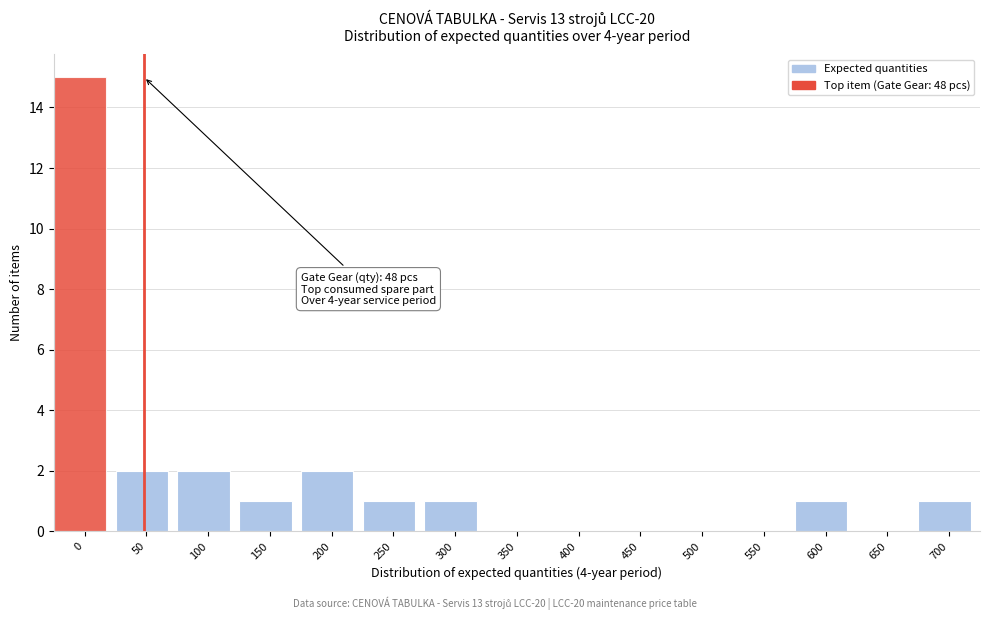

Reading left to right, what are all the values shown in this chart?

0=15	50=2	100=2	150=1	200=2	250=1	300=1	350=0	400=0	450=0	500=0	550=0	600=1	650=0	700=1